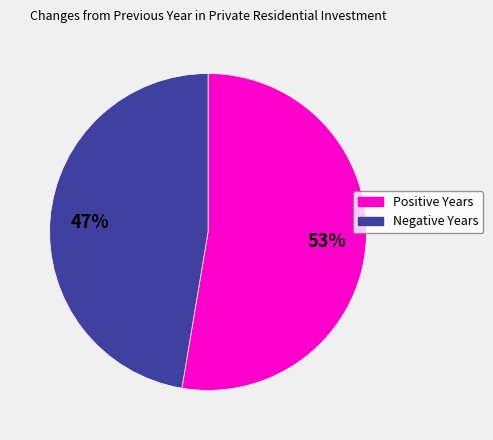

Rank the categories by value from lowest to highest.

Negative Years, Positive Years